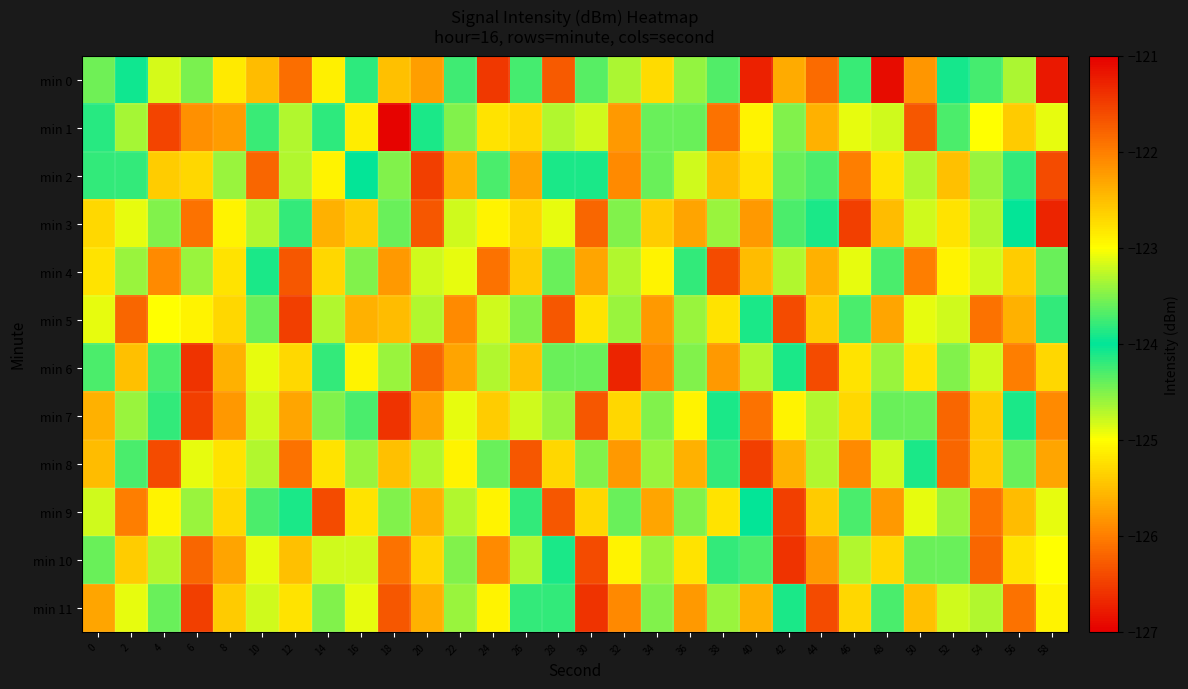

Reading left to right, what are all the values shown in this chart?

min 0: 0=-123.6	2=-123.9	4=-123.2	6=-123.5	8=-122.8	10=-122.5	12=-126.1	14=-125.1	16=-123.8	18=-125.5	20=-122.3	22=-124.2	24=-121.4	26=-124.3	28=-126.3	30=-123.7	32=-124.7	34=-125.3	36=-123.4	38=-123.7	40=-126.7	42=-125.7	44=-121.9	46=-124.2	48=-126.9	50=-125.8	52=-123.9	54=-124.3	56=-123.3	58=-126.8
min 1: 0=-123.8	2=-123.3	4=-121.5	6=-125.9	8=-125.8	10=-123.8	12=-124.7	14=-123.8	16=-125.1	18=-127.0	20=-124.1	22=-123.5	24=-122.8	26=-125.3	28=-124.7	30=-123.2	32=-125.8	34=-124.4	36=-123.6	38=-126.1	40=-122.9	42=-124.5	44=-125.6	46=-123.1	48=-124.8	50=-126.3	52=-123.7	54=-125.0	56=-122.6	58=-124.9
min 2: 0=-124.2	2=-123.8	4=-125.4	6=-122.7	8=-124.6	10=-126.2	12=-123.3	14=-125.1	16=-124.0	18=-123.5	20=-126.5	22=-122.4	24=-124.3	26=-125.7	28=-123.9	30=-124.1	32=-125.9	34=-123.6	36=-124.8	38=-122.5	40=-125.2	42=-124.4	44=-123.7	46=-126.0	48=-122.8	50=-124.7	52=-125.5	54=-123.4	56=-124.2	58=-126.4
min 3: 0=-125.3	2=-123.1	4=-124.5	6=-126.1	8=-122.9	10=-124.7	12=-123.8	14=-125.6	16=-122.6	18=-124.4	20=-126.3	22=-123.2	24=-125.1	26=-122.7	28=-124.9	30=-126.2	32=-123.5	34=-125.4	36=-122.3	38=-124.6	40=-125.8	42=-123.7	44=-124.1	46=-126.5	48=-122.5	50=-124.8	52=-125.2	54=-123.3	56=-124.0	58=-126.7
min 4: 0=-122.8	2=-124.6	4=-125.9	6=-123.4	8=-125.2	10=-124.1	12=-126.3	14=-122.7	16=-124.5	18=-125.8	20=-123.2	22=-124.9	24=-126.1	26=-122.6	28=-124.4	30=-125.7	32=-123.3	34=-125.1	36=-124.2	38=-126.4	40=-122.5	42=-124.7	44=-125.6	46=-123.1	48=-124.3	50=-126.0	52=-122.9	54=-124.8	56=-125.4	58=-123.6
min 5: 0=-124.9	2=-126.2	4=-123.0	6=-125.1	8=-122.7	10=-124.4	12=-126.5	14=-123.3	16=-125.6	18=-122.5	20=-124.7	22=-125.9	24=-123.2	26=-124.5	28=-126.3	30=-122.8	32=-124.6	34=-125.8	36=-123.4	38=-125.2	40=-124.1	42=-126.4	44=-122.6	46=-124.3	48=-125.7	50=-123.1	52=-124.8	54=-126.1	56=-122.4	58=-124.2
min 6: 0=-123.7	2=-125.5	4=-124.3	6=-126.6	8=-122.4	10=-124.9	12=-125.3	14=-123.8	16=-125.1	18=-124.6	20=-126.2	22=-122.3	24=-124.7	26=-125.5	28=-123.6	30=-124.4	32=-126.7	34=-122.1	36=-124.5	38=-125.8	40=-123.3	42=-124.1	44=-126.4	46=-122.8	48=-124.6	50=-125.2	52=-123.5	54=-124.8	56=-126.0	58=-122.7
min 7: 0=-125.6	2=-123.4	4=-124.2	6=-126.5	8=-122.2	10=-124.8	12=-125.7	14=-123.5	16=-124.3	18=-126.6	20=-122.3	22=-124.9	24=-125.4	26=-123.2	28=-124.6	30=-126.3	32=-122.7	34=-124.5	36=-125.1	38=-123.9	40=-126.1	42=-122.9	44=-124.7	46=-125.3	48=-123.6	50=-124.4	52=-126.2	54=-122.6	56=-124.1	58=-125.9
min 8: 0=-122.5	2=-124.3	4=-126.4	6=-123.1	8=-125.2	10=-124.7	12=-126.1	14=-122.8	16=-124.6	18=-125.5	20=-123.3	22=-125.1	24=-124.4	26=-126.3	28=-122.7	30=-124.5	32=-125.8	34=-123.4	36=-125.6	38=-124.2	40=-126.5	42=-122.4	44=-124.7	46=-125.9	48=-123.2	50=-124.1	52=-126.2	54=-122.6	56=-124.4	58=-125.7
min 9: 0=-124.8	2=-126.0	4=-122.9	6=-124.6	8=-125.3	10=-123.7	12=-124.1	14=-126.4	16=-122.8	18=-124.5	20=-125.6	22=-123.3	24=-125.1	26=-124.2	28=-126.3	30=-122.7	32=-124.4	34=-125.7	36=-123.5	38=-125.2	40=-124.0	42=-126.5	44=-122.6	46=-124.3	48=-125.8	50=-123.1	52=-124.6	54=-126.1	56=-122.5	58=-124.9
min 10: 0=-123.6	2=-125.4	4=-124.7	6=-126.2	8=-122.3	10=-124.9	12=-125.5	14=-123.2	16=-124.8	18=-126.1	20=-122.7	22=-124.5	24=-125.9	26=-123.3	28=-124.1	30=-126.4	32=-122.9	34=-124.6	36=-125.2	38=-123.8	40=-124.3	42=-126.6	44=-122.2	46=-124.7	48=-125.3	50=-123.6	52=-124.4	54=-126.2	56=-122.8	58=-125.0
min 11: 0=-125.7	2=-123.1	4=-124.4	6=-126.5	8=-122.6	10=-124.8	12=-125.2	14=-123.5	16=-124.9	18=-126.3	20=-122.4	22=-124.6	24=-125.1	26=-123.8	28=-124.2	30=-126.6	32=-122.1	34=-124.5	36=-125.8	38=-123.4	40=-125.6	42=-124.1	44=-126.4	46=-122.7	48=-124.3	50=-125.5	52=-123.2	54=-124.7	56=-126.1	58=-122.9